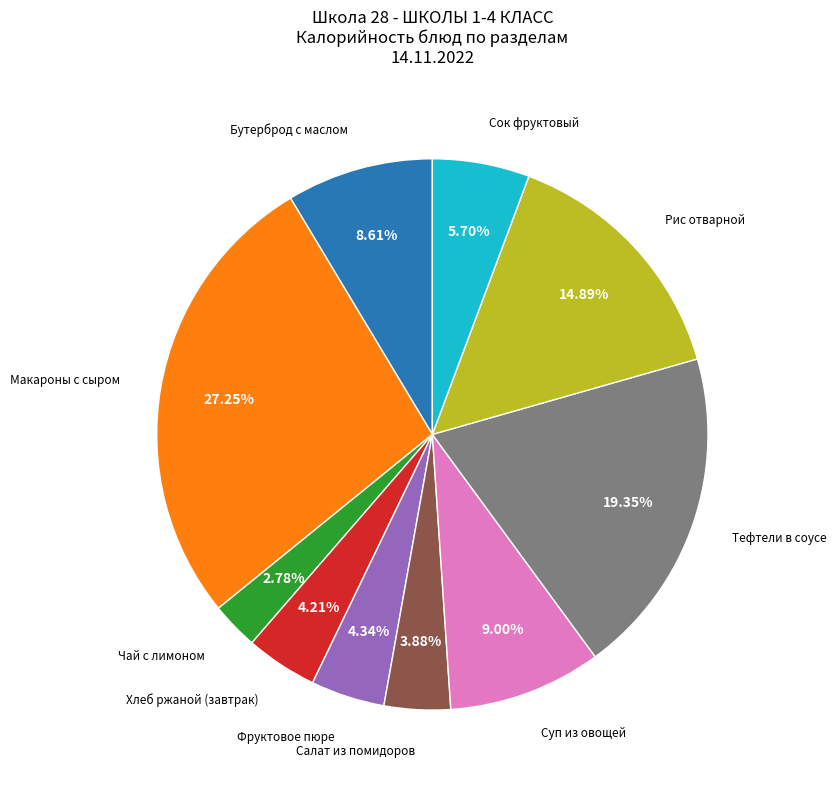

How many segments does this pie chart have?

10